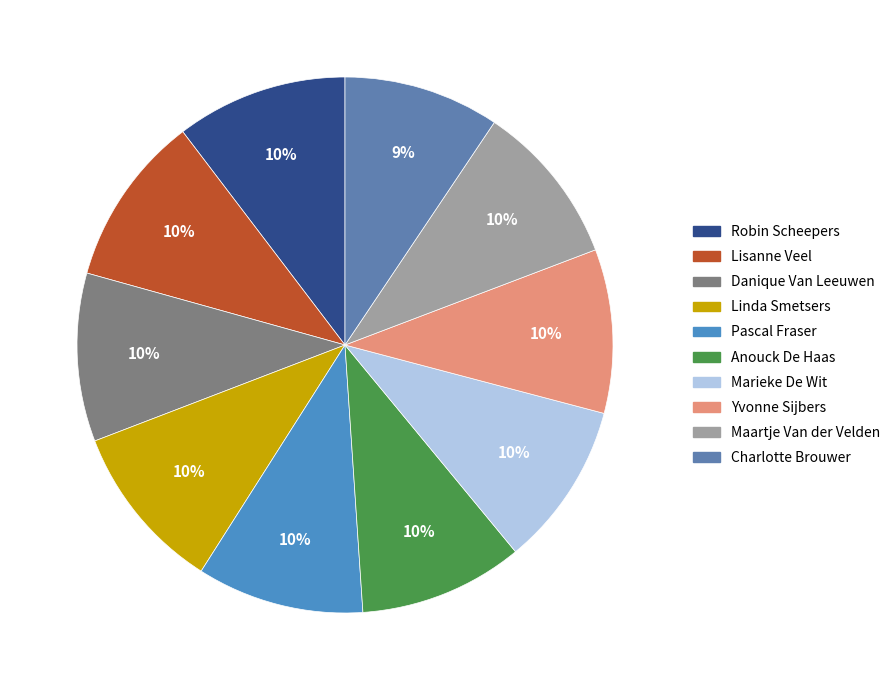

Is it true that Linda Smetsers is 23% of the pie?

False